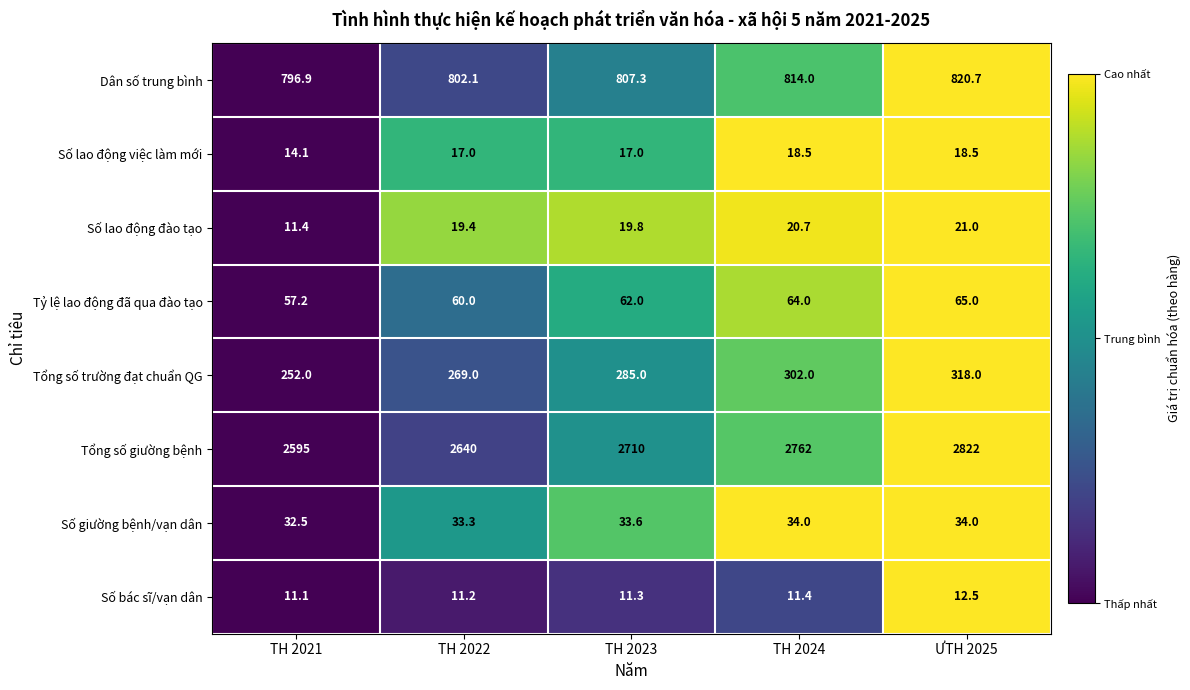

How many series are shown in this chart?

8